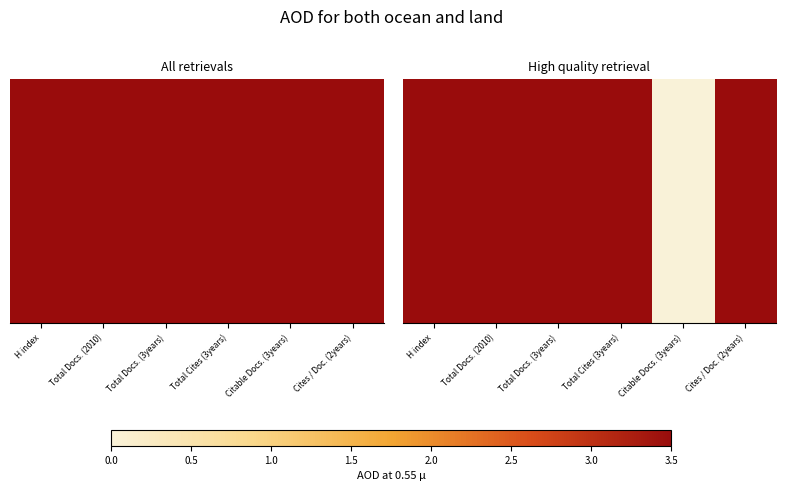

At which label does the data first exceed 32?

Total Docs. (3years)